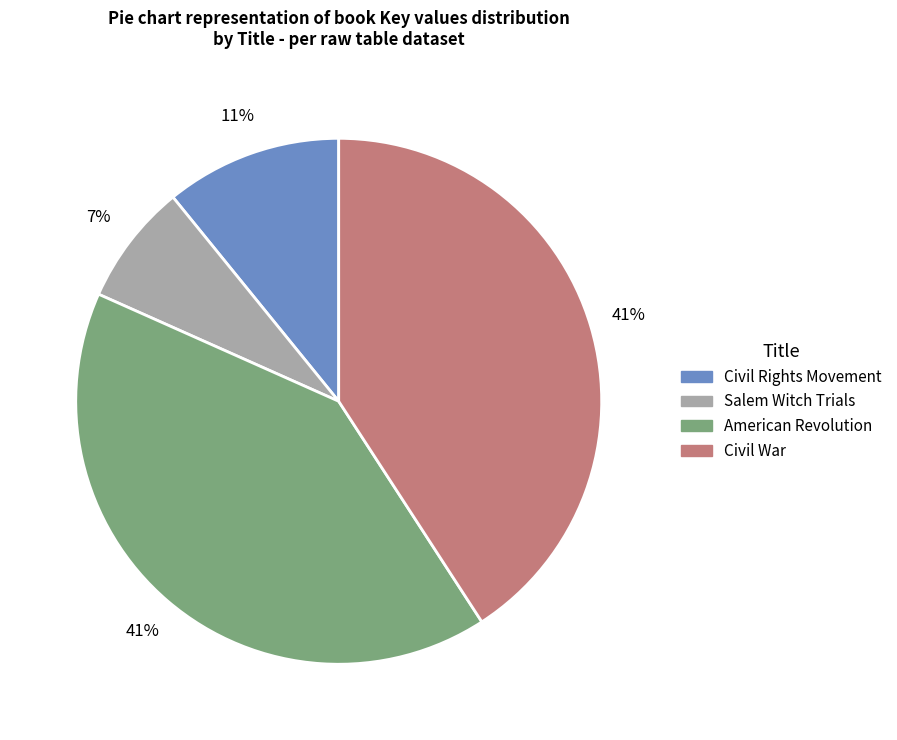

Count the number of slices in the pie.

4